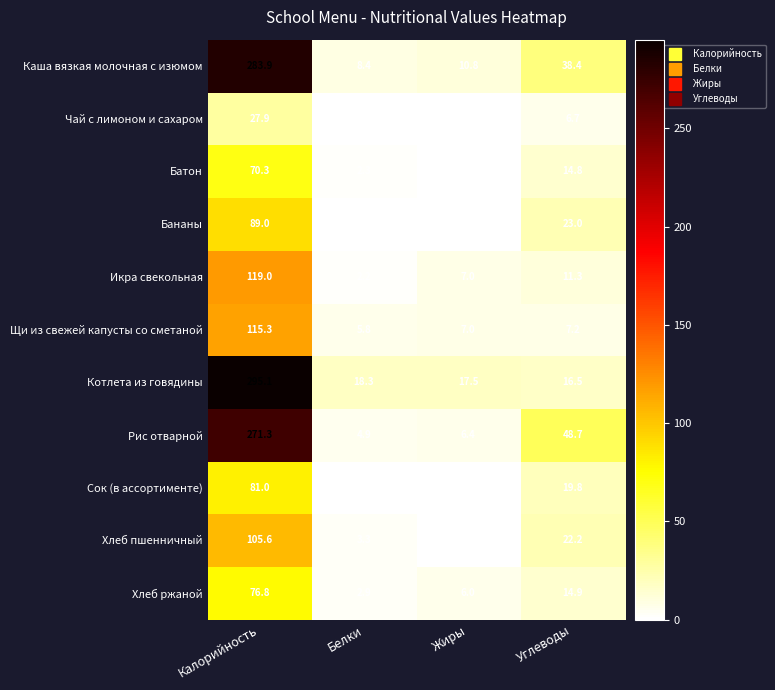

How many positive values does the Чай с лимоном и сахаром series have?

3